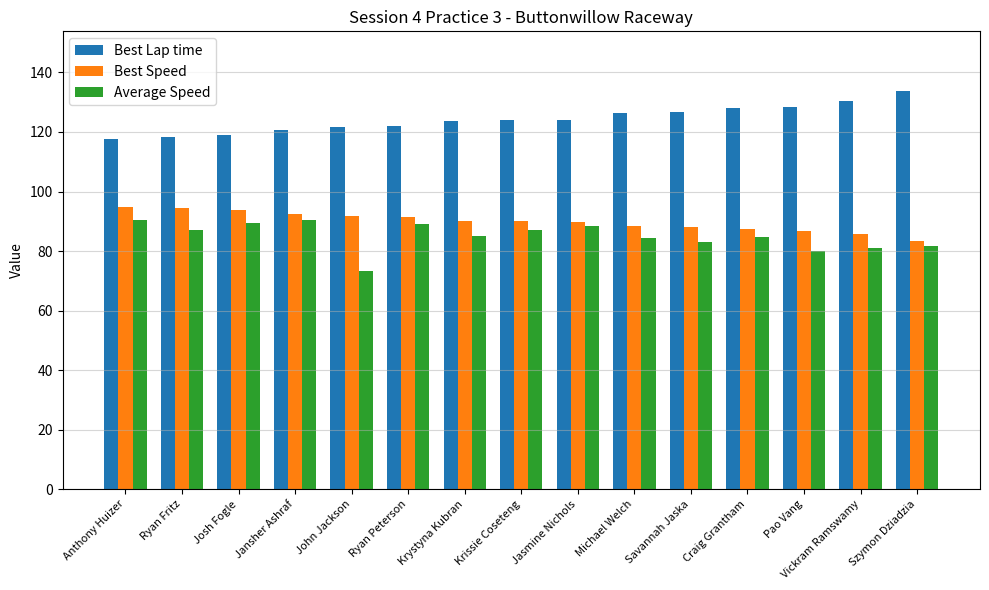

Is the value of Best Lap time at Vickram Ramswamy greater than the value of Average Speed at Ryan Fritz?

Yes